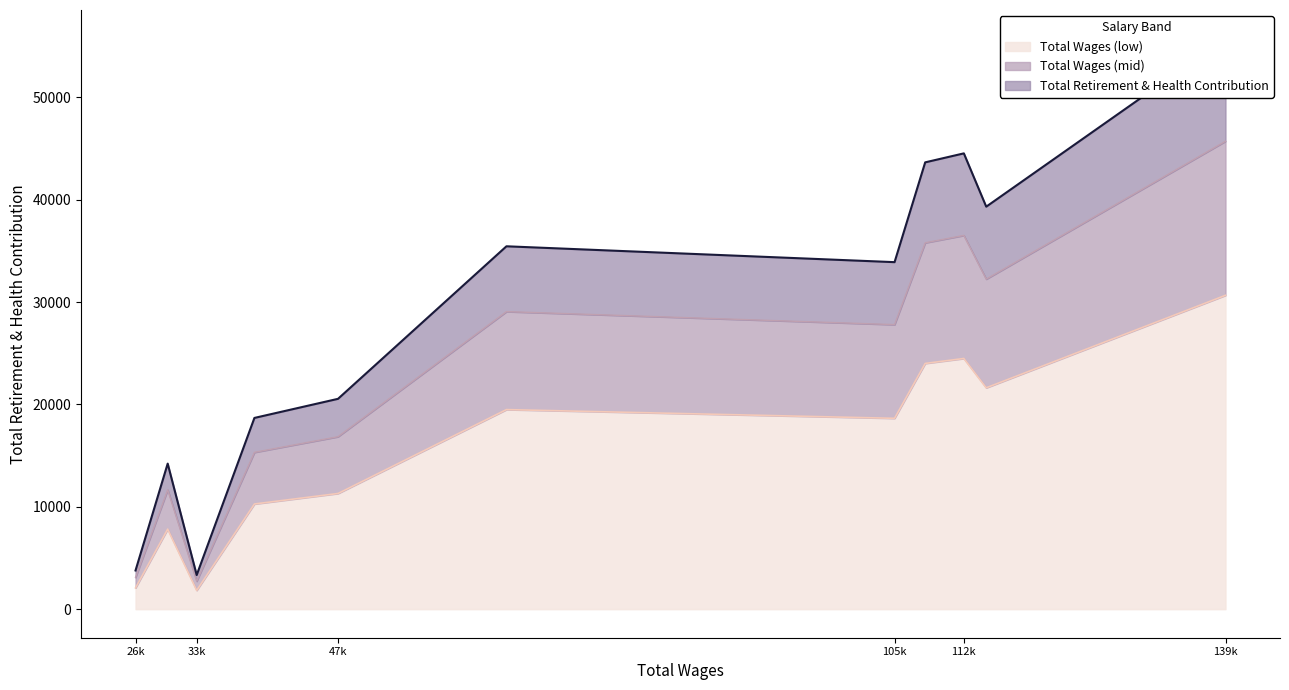

The chart shows a value of 55636 at 105191.0. True or false?

False